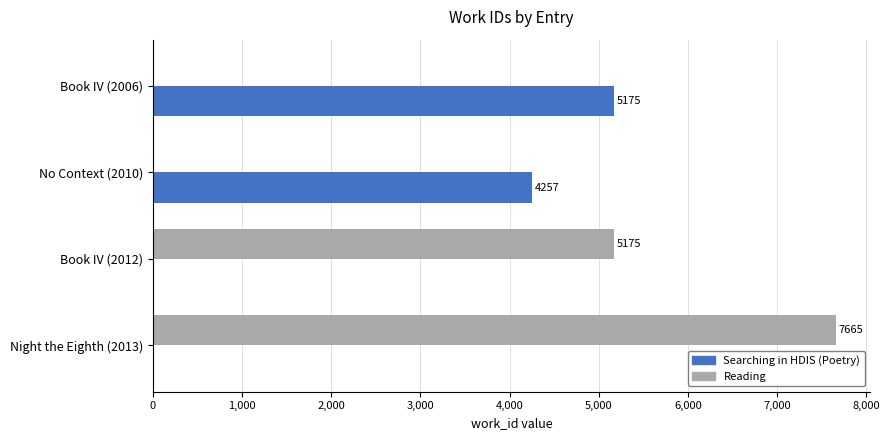

What are all the series names shown in the legend?

Searching in HDIS (Poetry), Reading